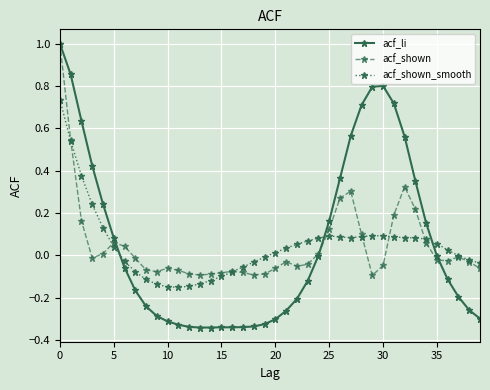

How many lines are shown in the chart?

3